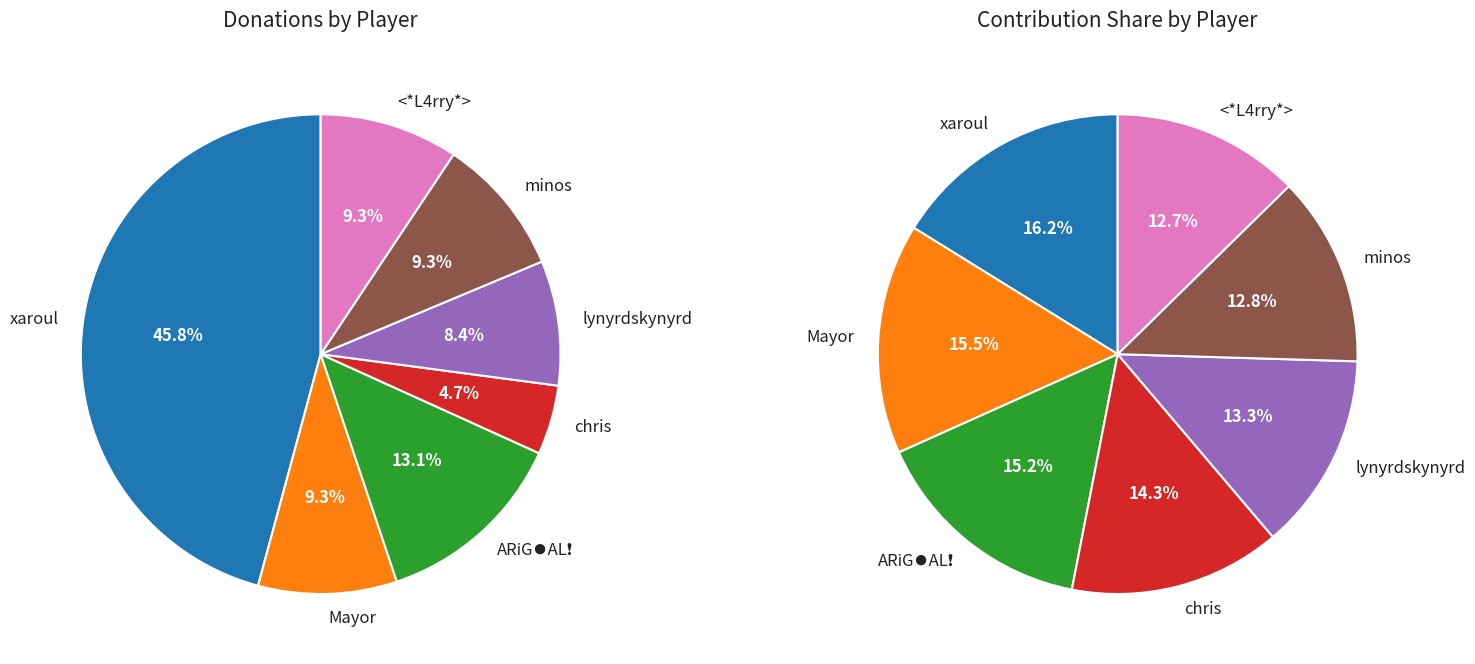

How many slices are in this pie chart?

7